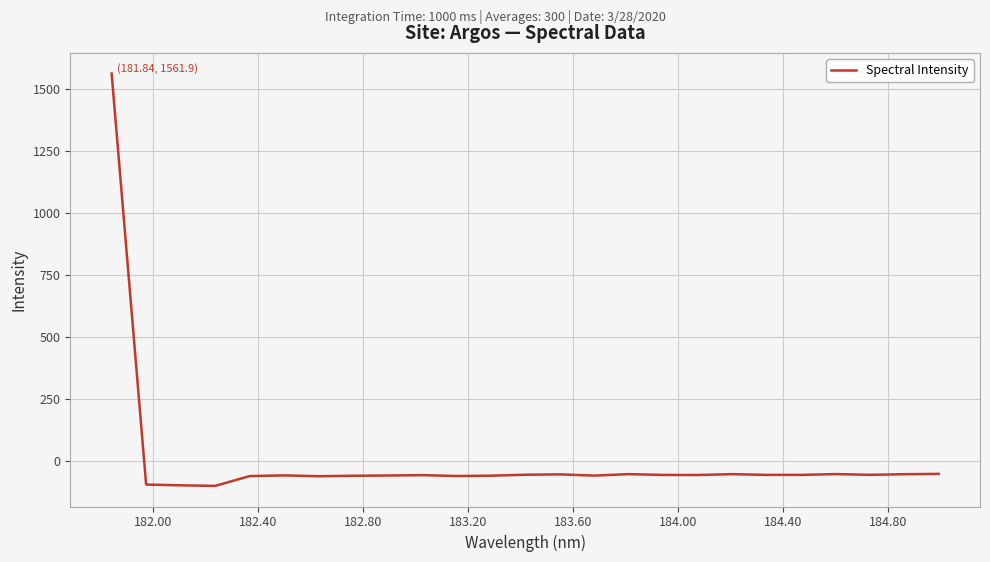

What is the difference between the maximum and minimum values?

1661.5